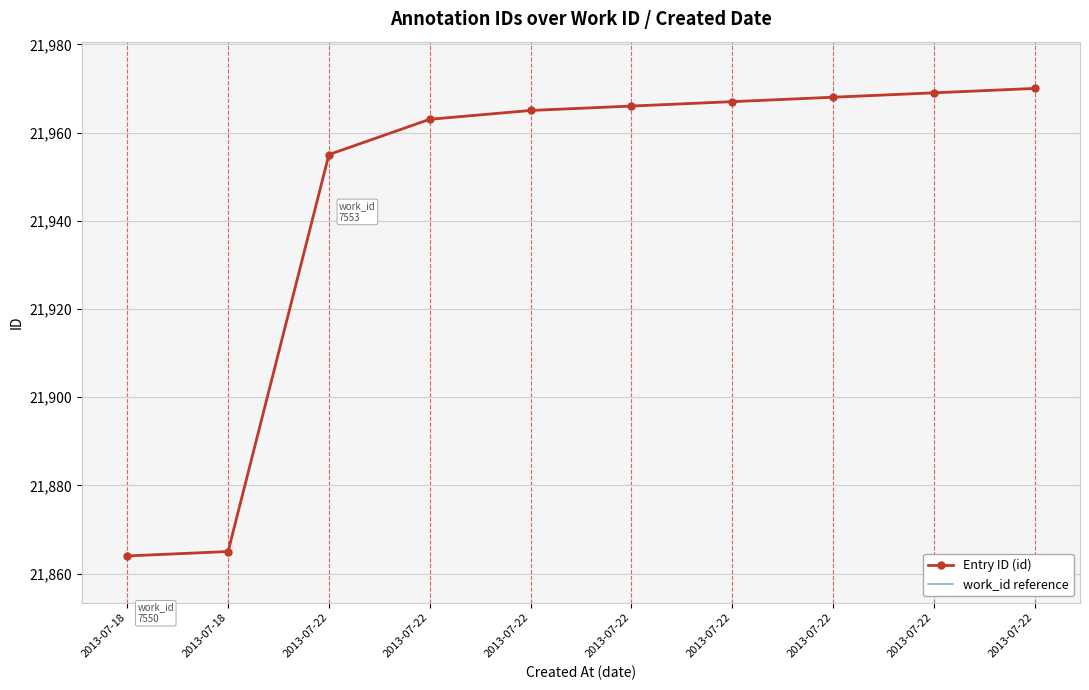

What is the total value across all series at 2013-07-22?

43910